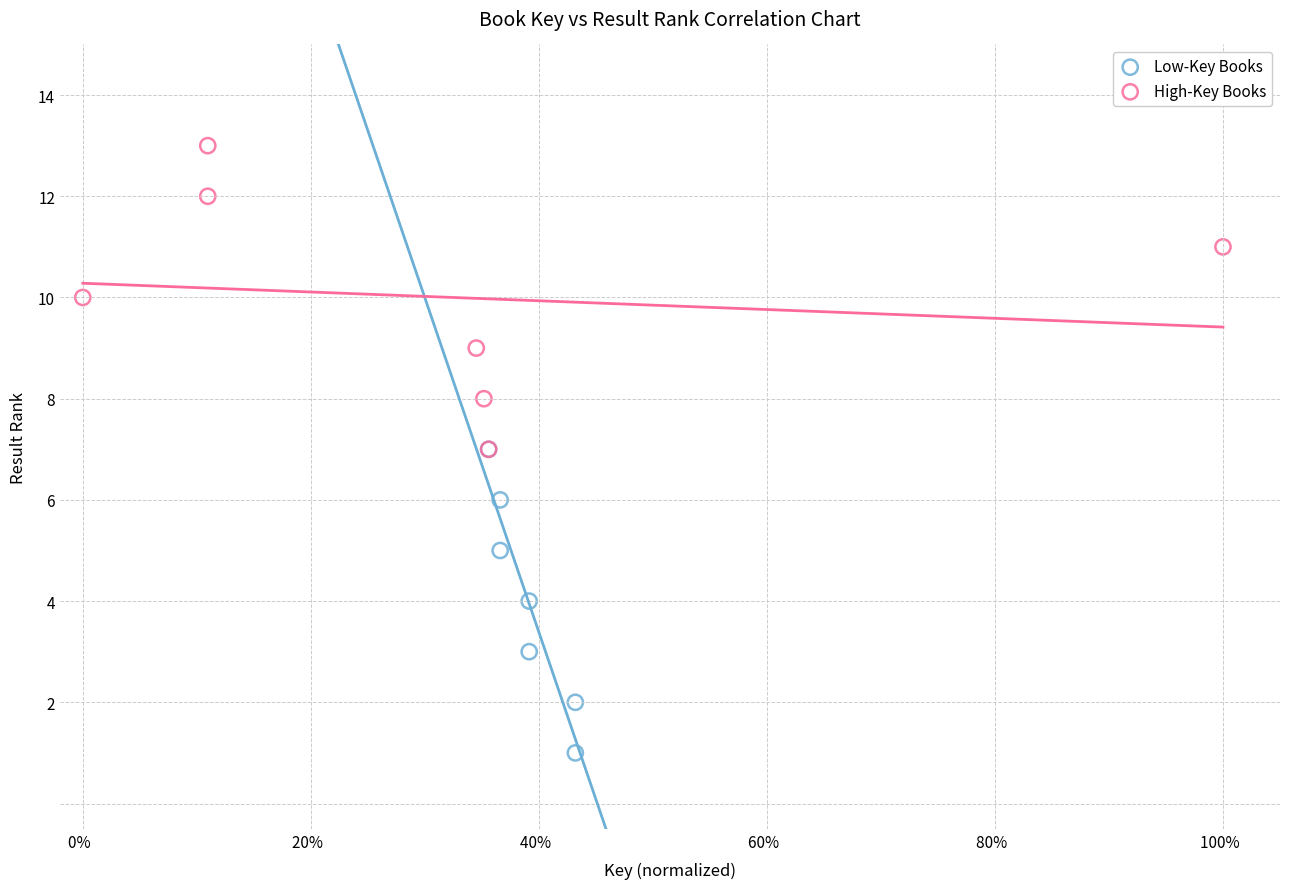

Which series contains the lowest Y value?

Low-Key Books